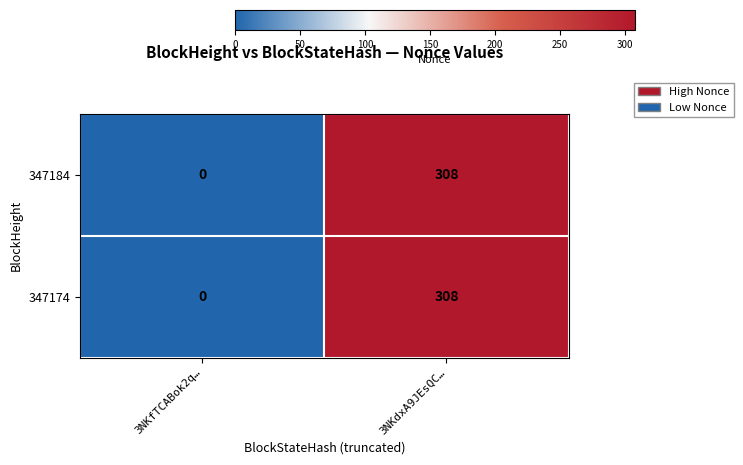

The value of 347174 at 3NKfTCABok2q… is 136. True or false?

False